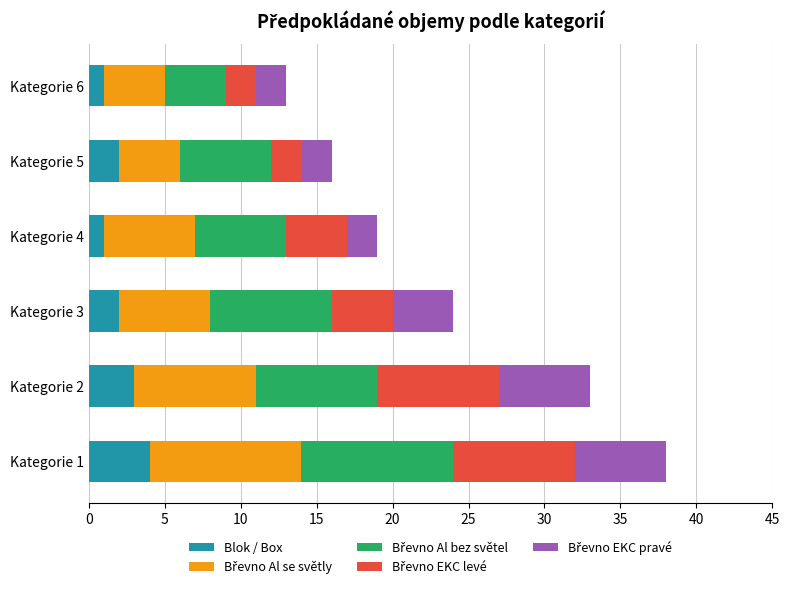

Is it true that Blok / Box equals 2 at Kategorie 1?

False